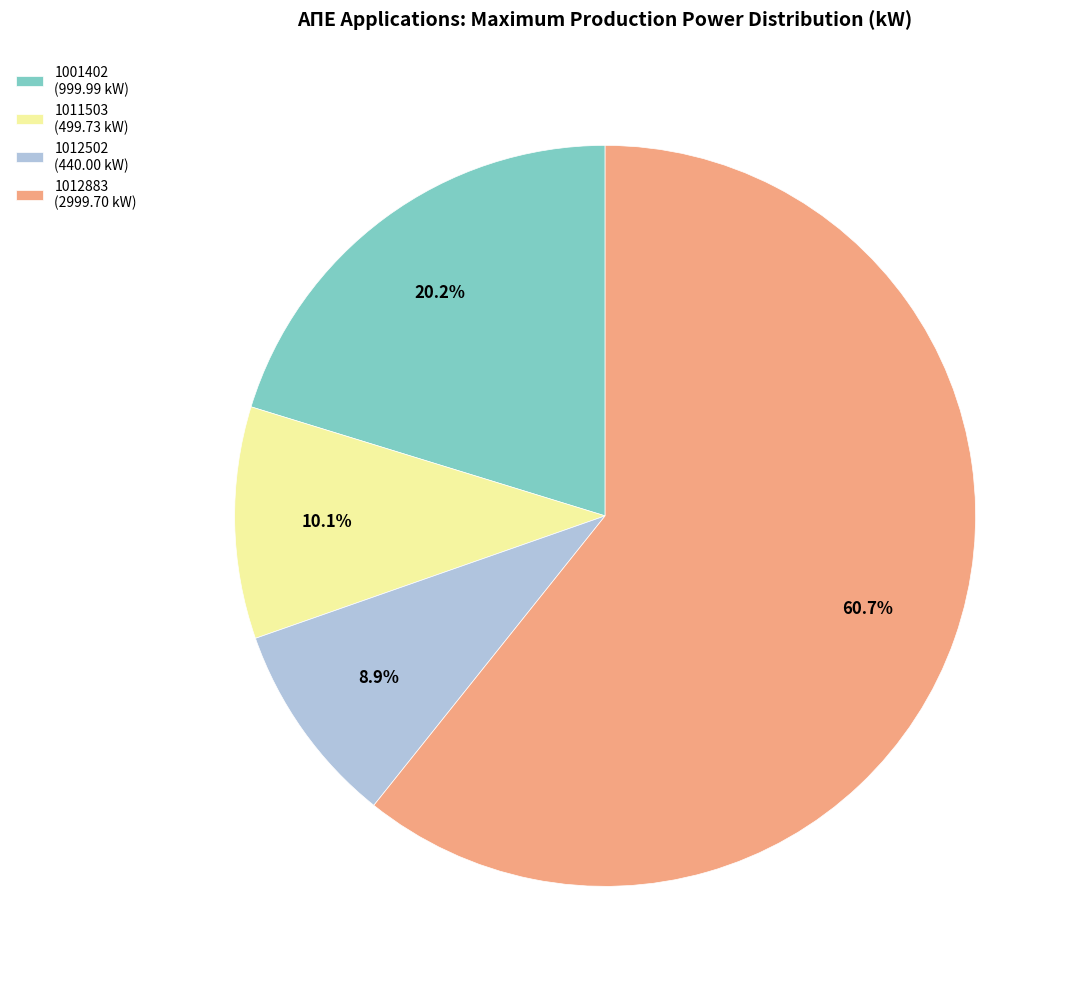

Approximately how many times larger is the value at 1001402 (999.99 kW) compared to 1012883 (2999.70 kW)?

0.3